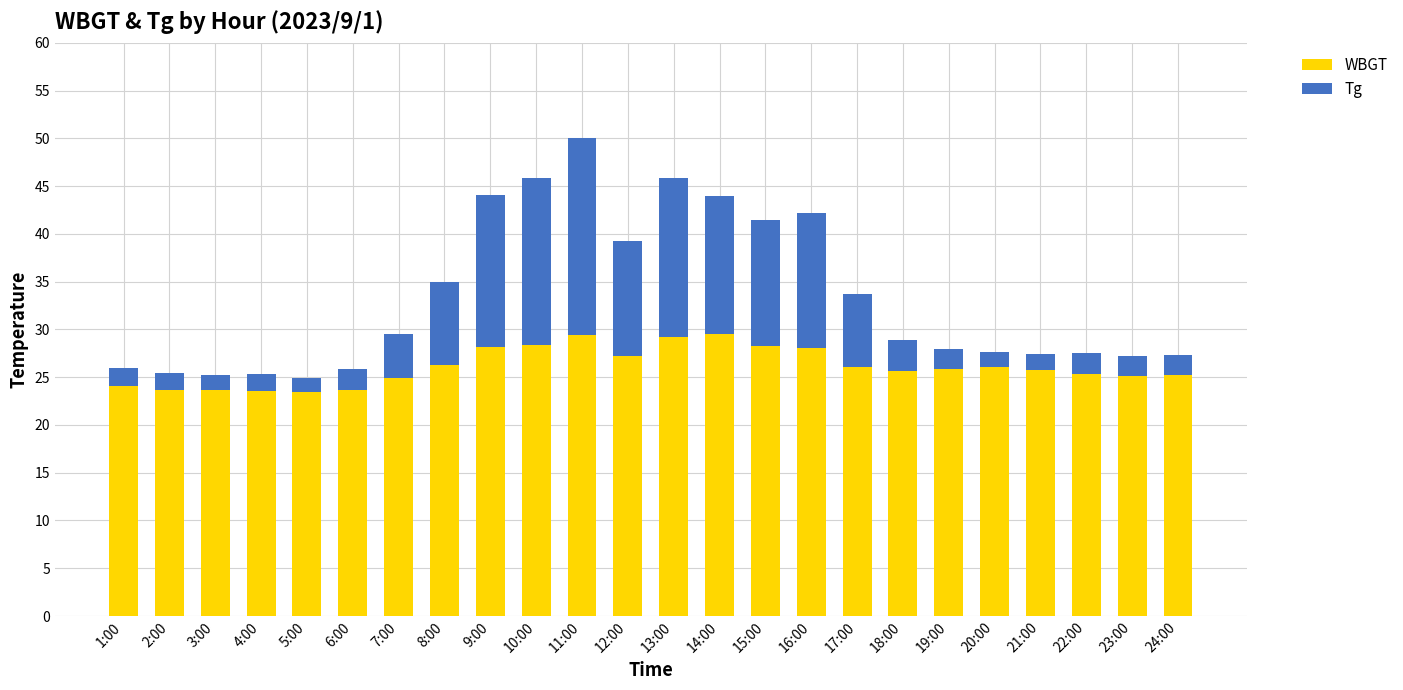

The WBGT series shows 12.0 at 11:00. True or false?

False